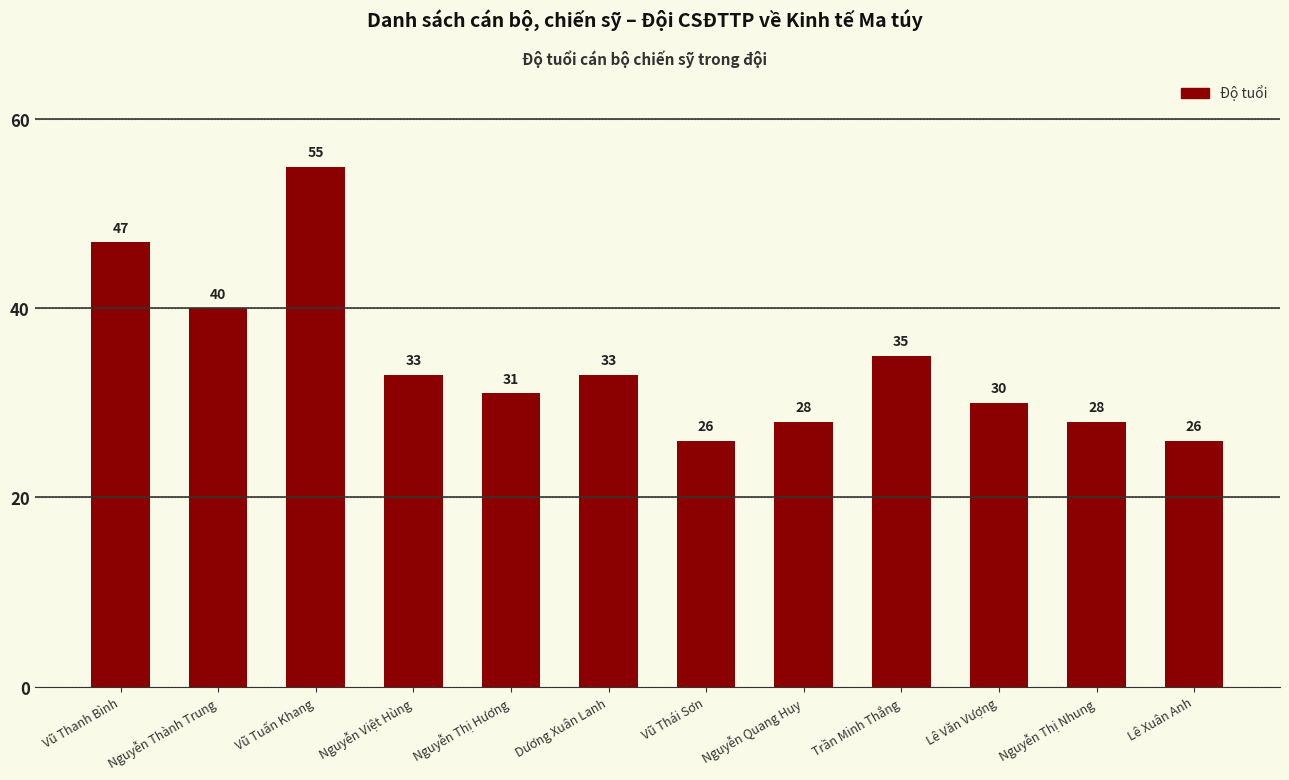

Reading left to right, what are all the values shown in this chart?

47	40	55	33	31	33	26	28	35	30	28	26